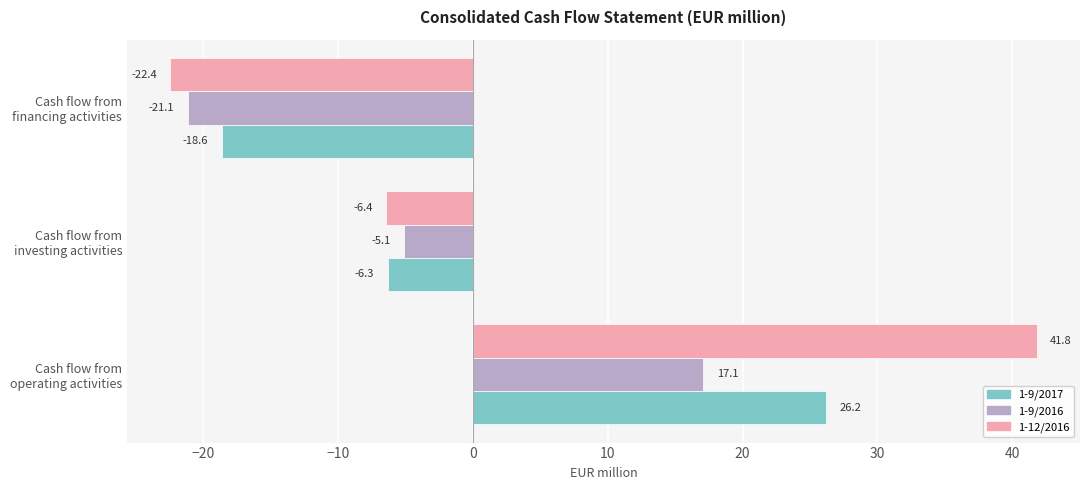

What is the minimum value for 1-9/2016?

-21.1